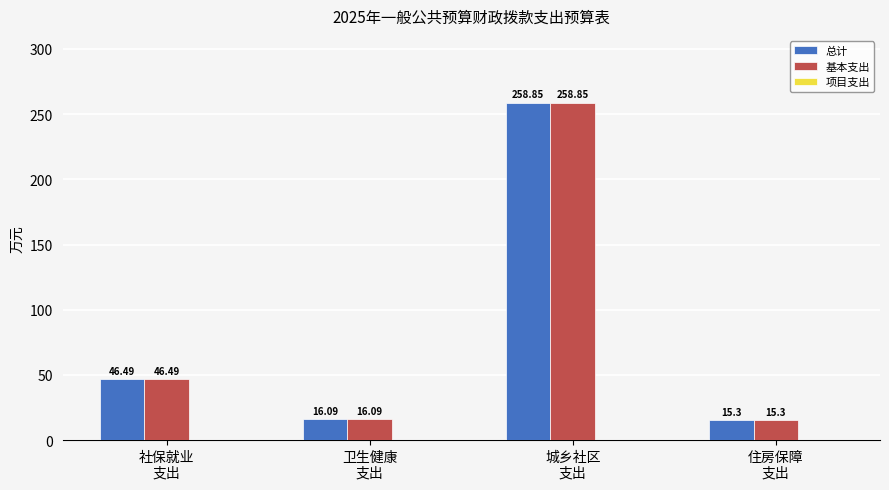

At which category is the sum across all series the highest?

城乡社区
支出